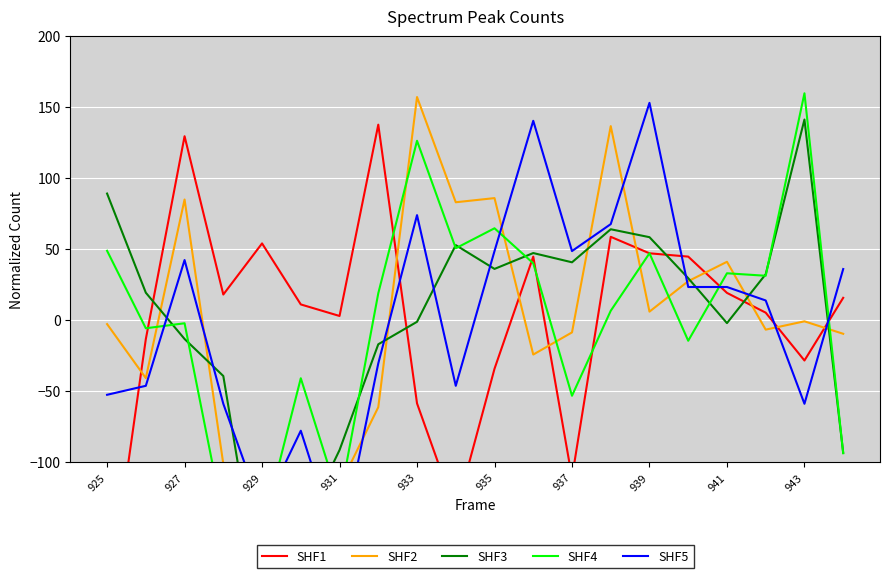

What is the label of the 2nd point from the left?

927